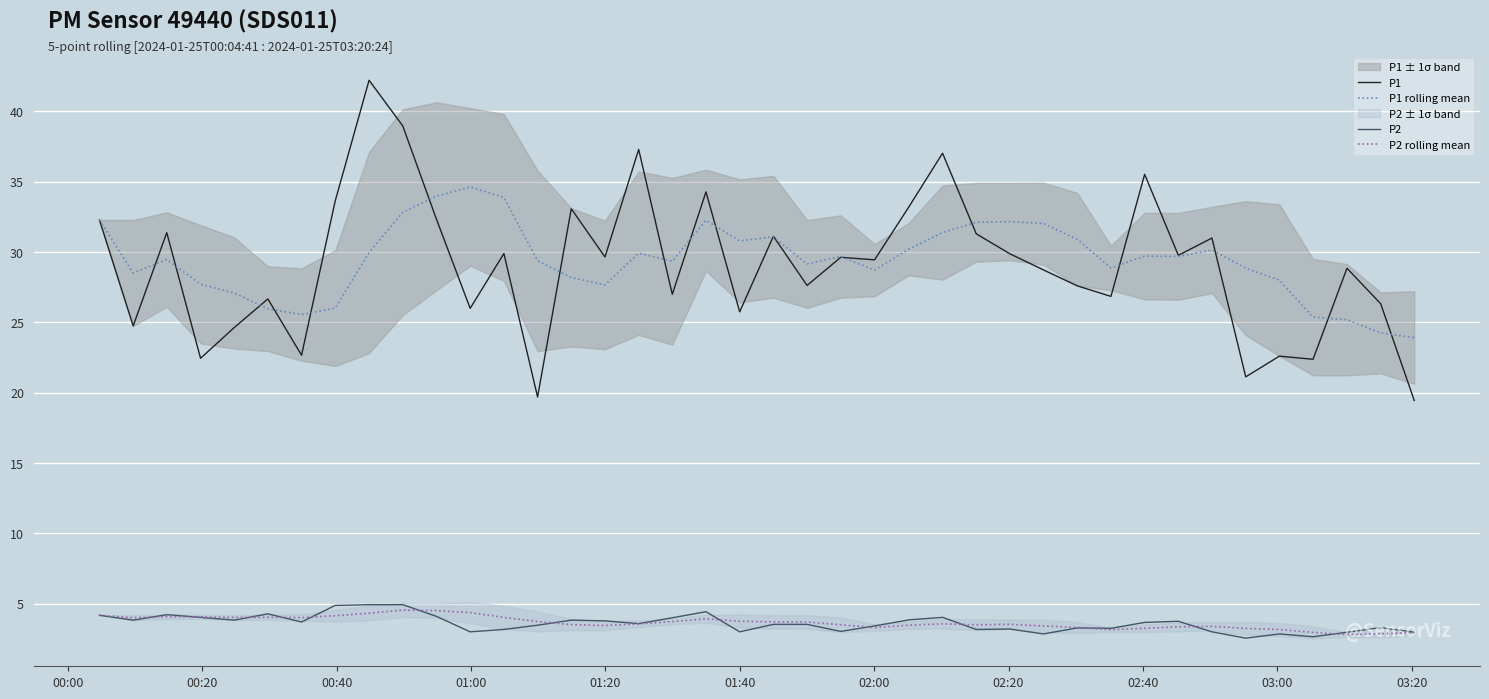

True or false: P1 and P2 cross at least once.

False